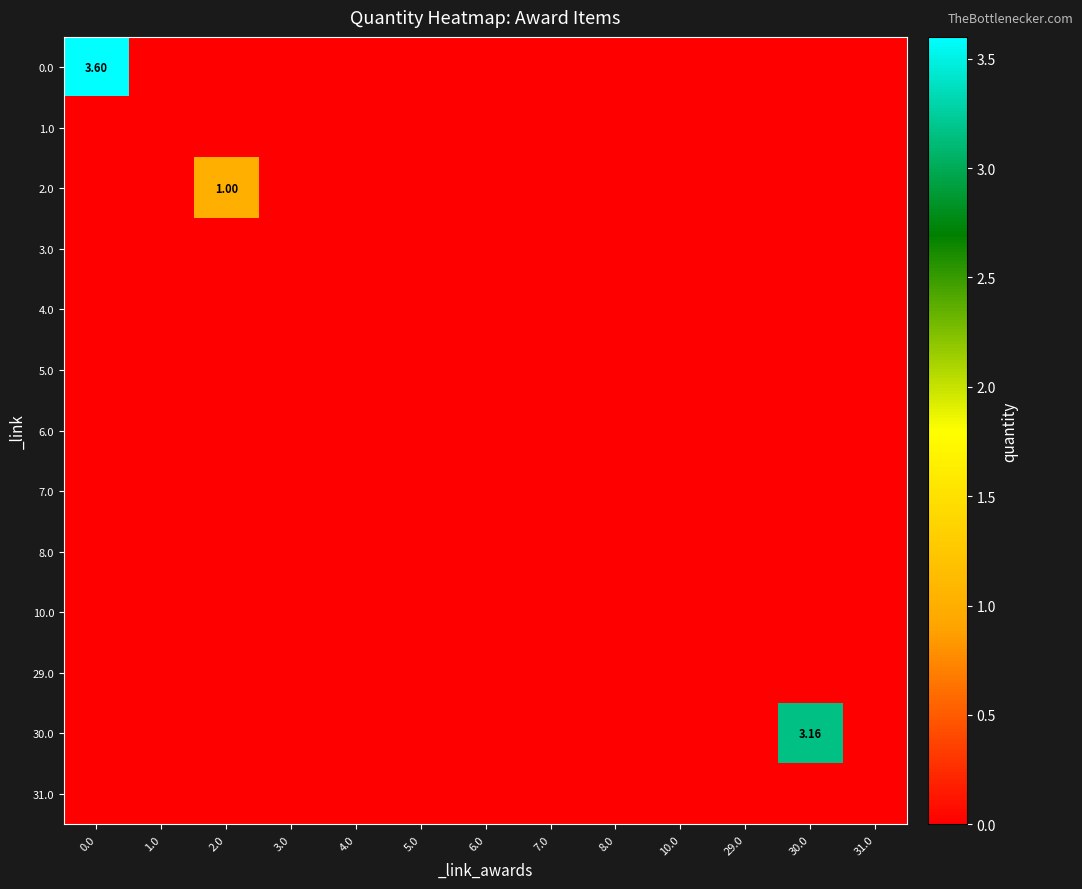

At how many categories does at least one series exceed 0?

3